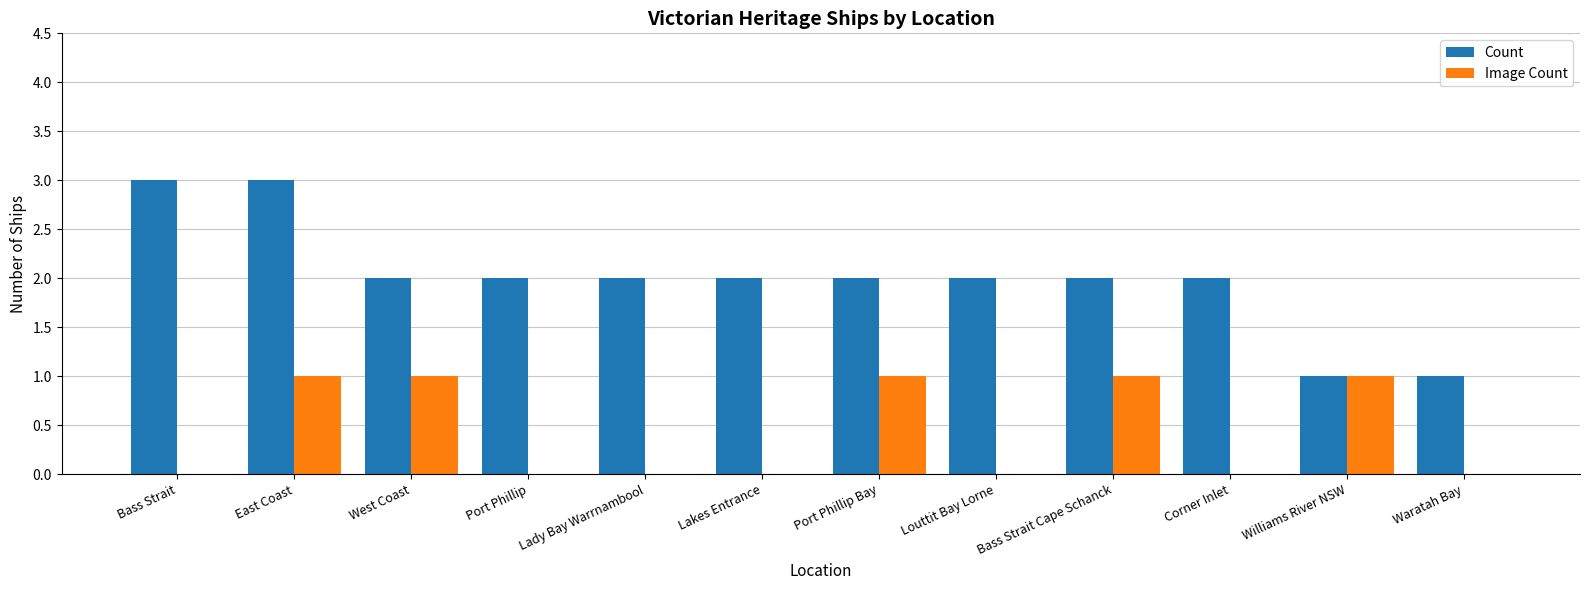

Which series has the largest total across all categories?

Count